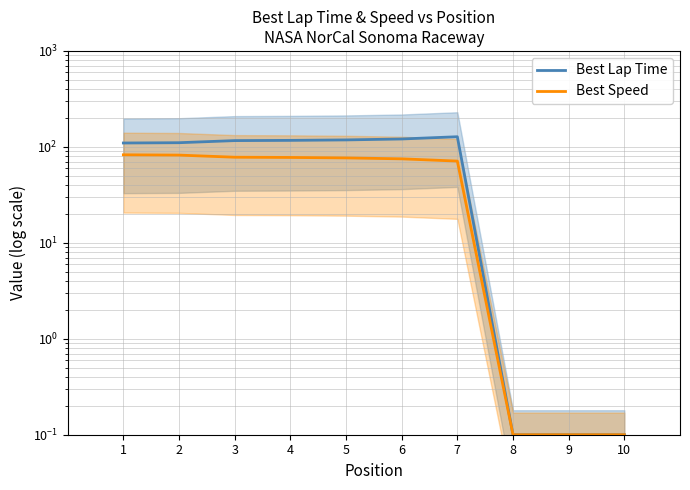

Is the value of Best Speed at 8 greater than the value of Best Lap Time at 3?

No